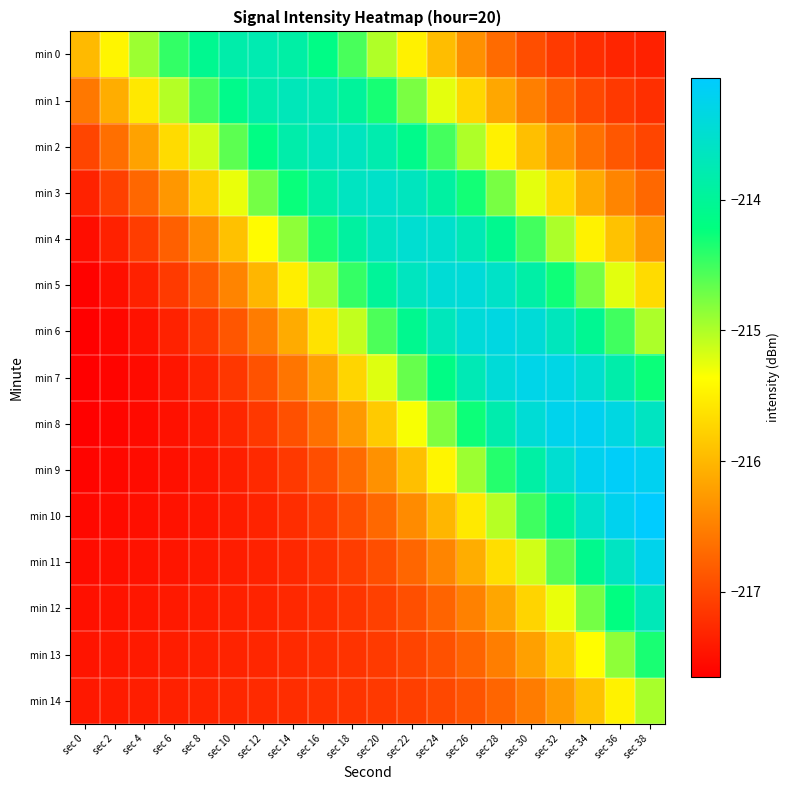

Which has a higher value, sec 20 or sec 14?

sec 14